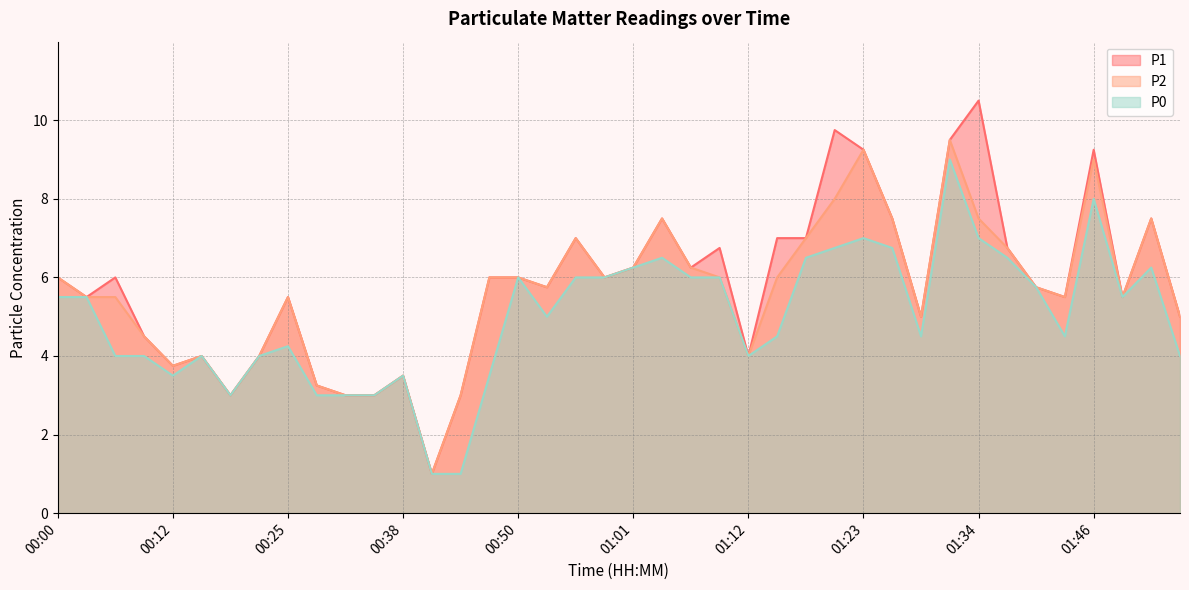

What is the greatest value displayed?

10.5